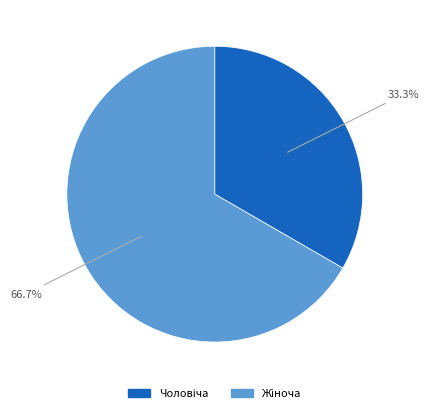

Does any single category account for the majority?

Yes